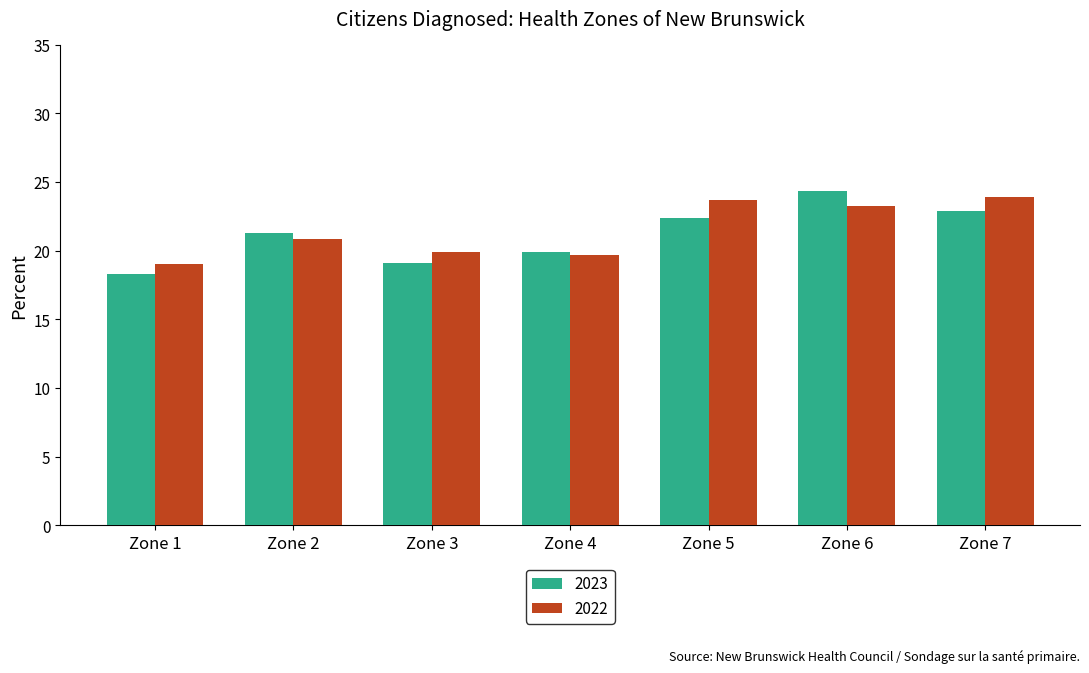

What is the value of the 2023 bar at the 6th from the left?

24.3